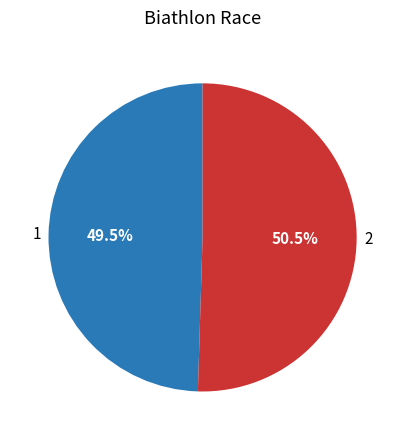

Rank the categories by value from highest to lowest.

2, 1